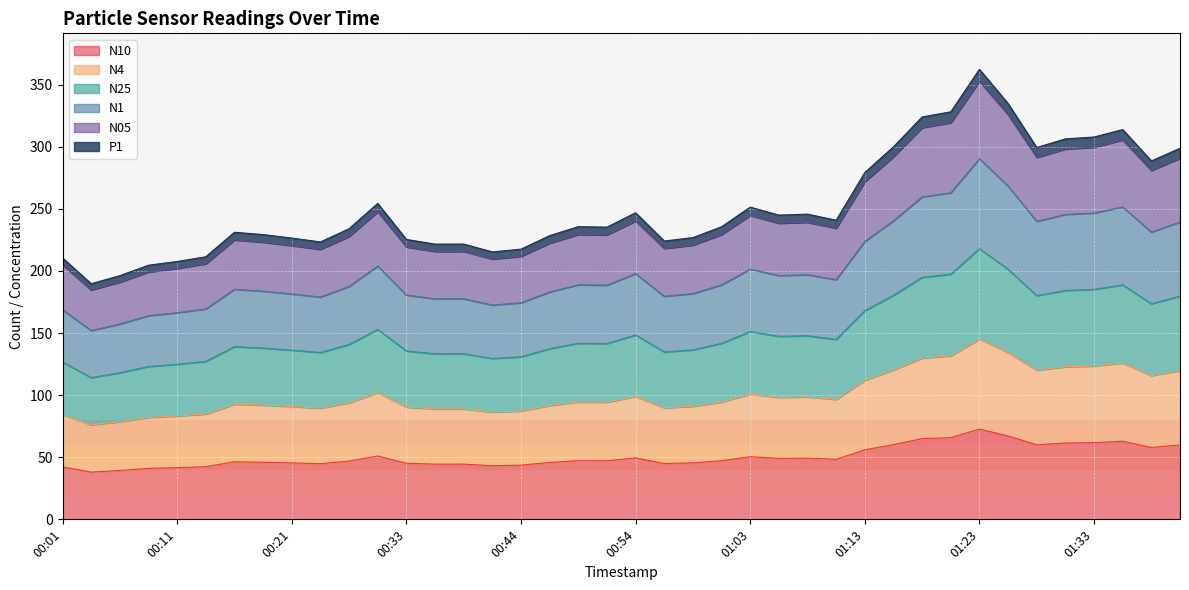

How many lines are shown in the chart?

6